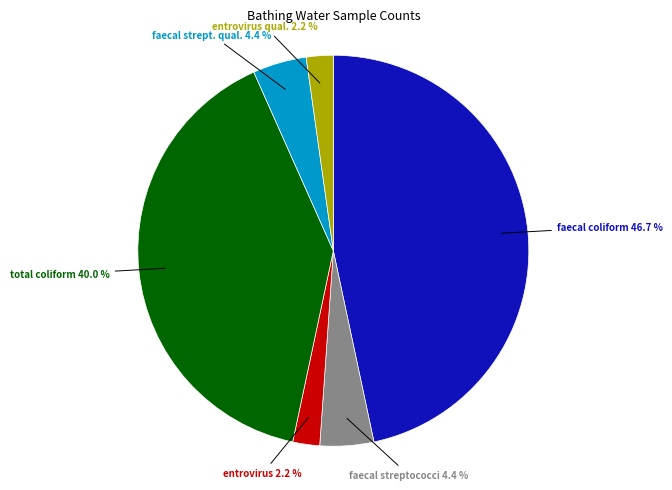

How many slices are in this pie chart?

6